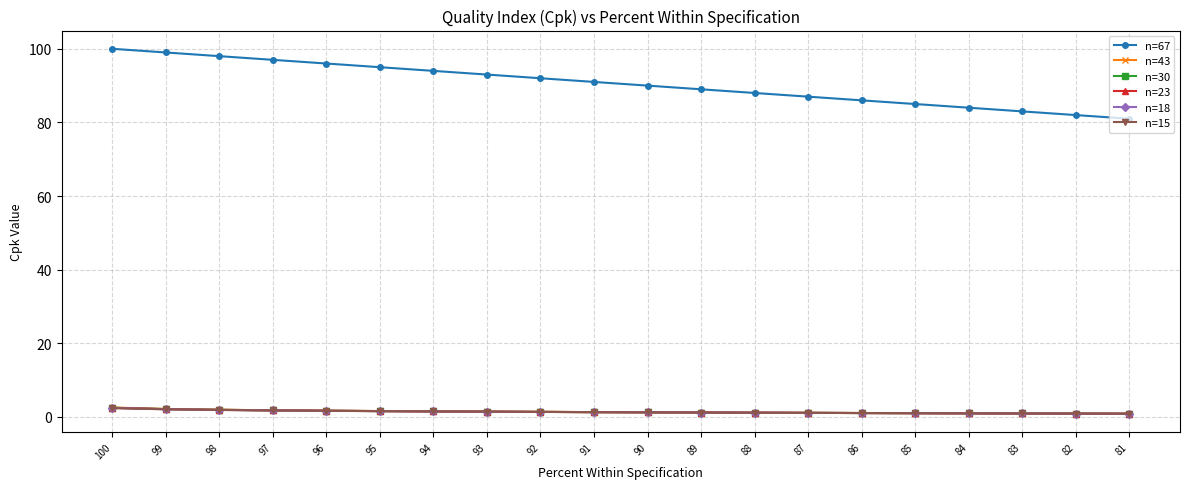

What is the minimum value for n=18?

0.9